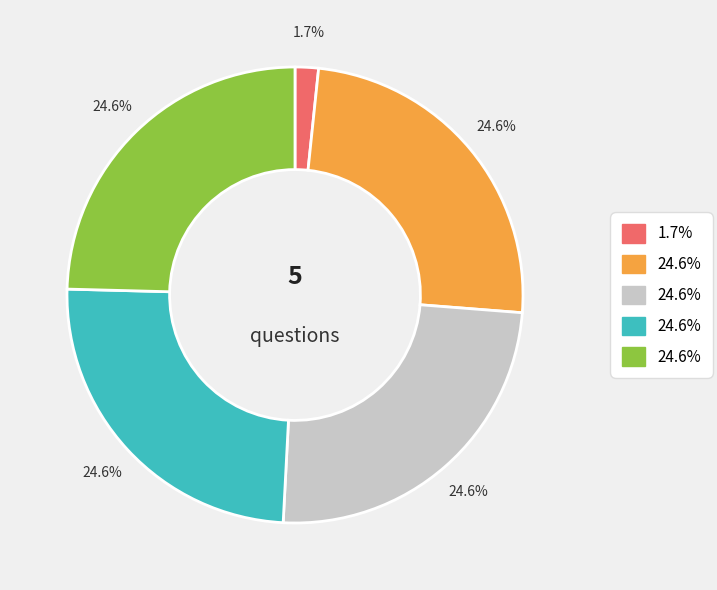

Is there any slice that represents more than half of the pie?

No